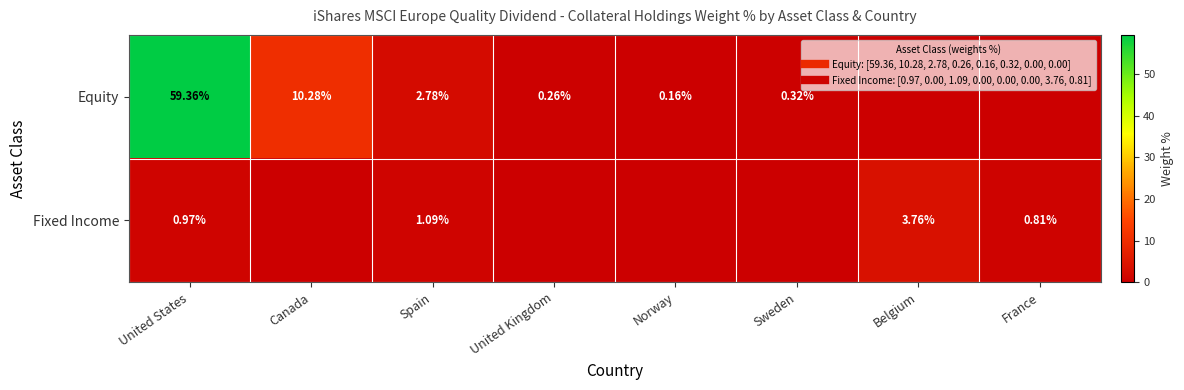

Where is Fixed Income nearest to the value 1?

United States